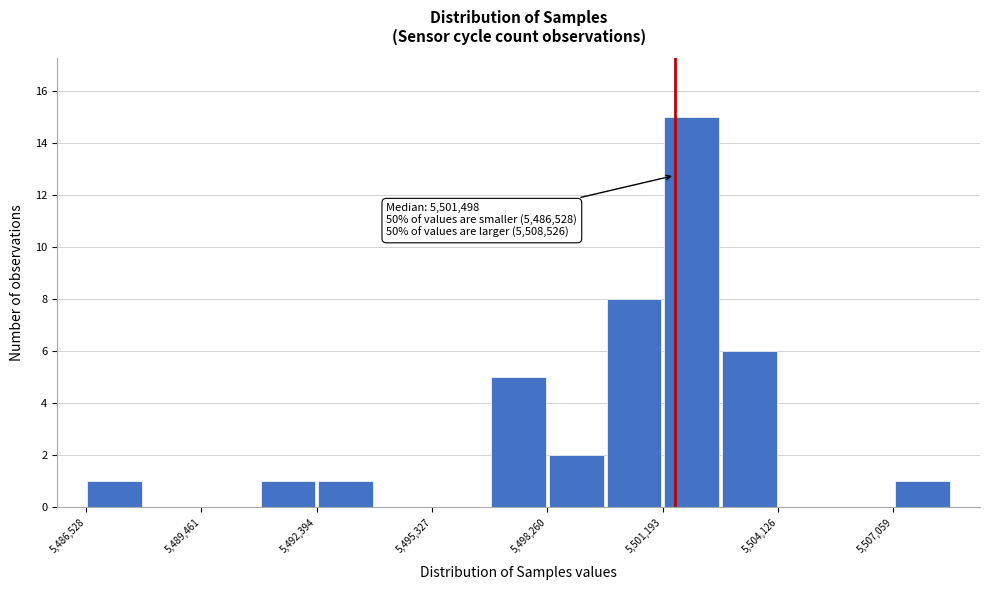

Around what value on the x-axis is the tallest bar? Give the approximate position of its centre, as read against the axis.

5502000